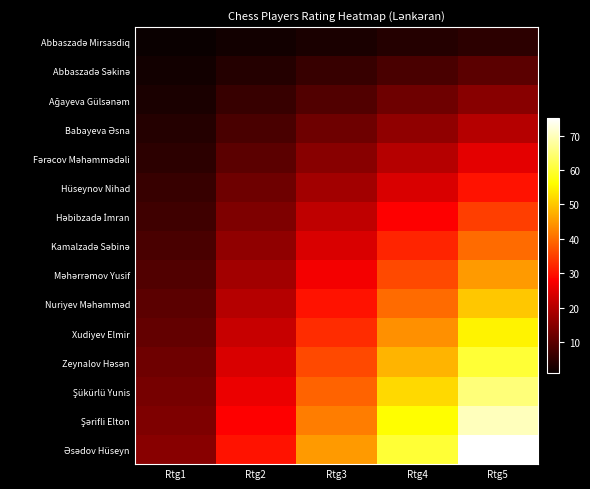

How many series are shown in this chart?

15